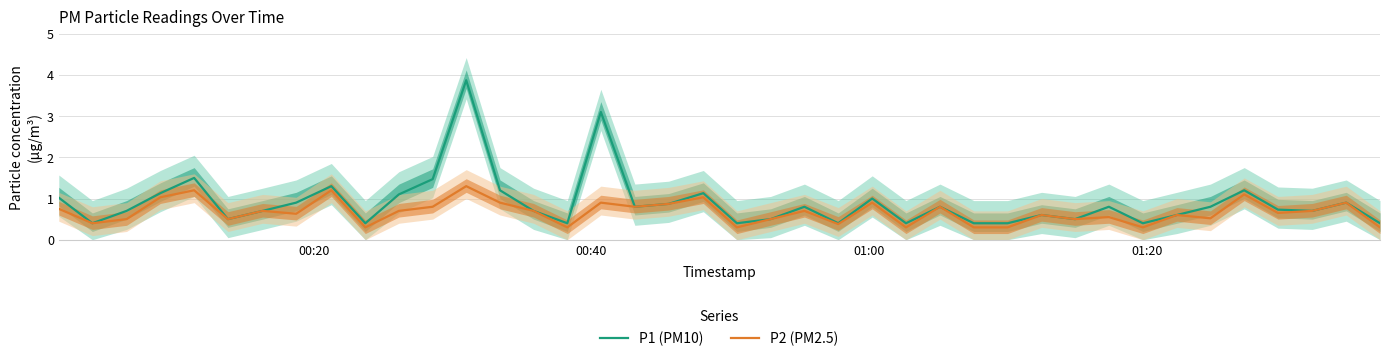

List the series in order of their peak value, lowest first.

P2 (PM2.5), P1 (PM10)